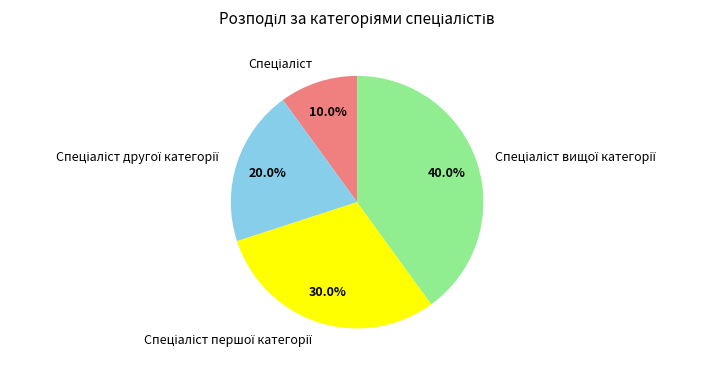

How many segments does this pie chart have?

4